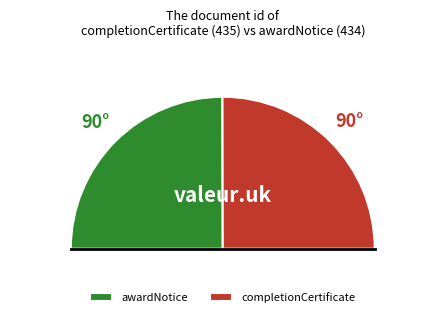

To the nearest percent, what is the average slice percentage?

50%